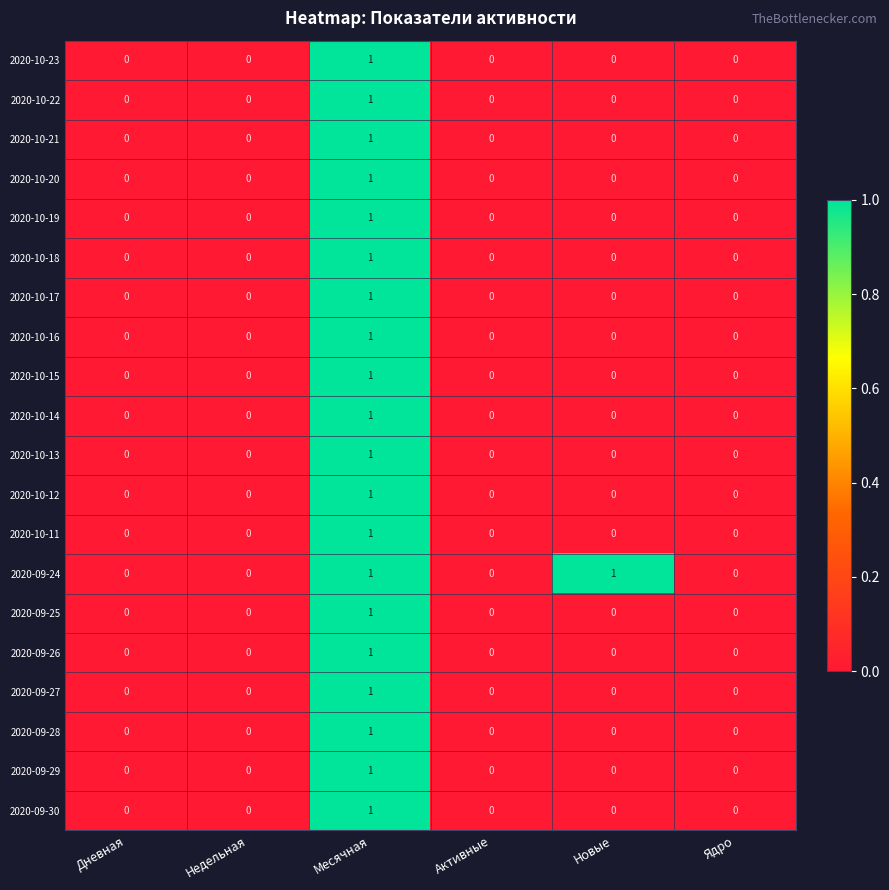

Which series has the largest total across all categories?

2020-09-24